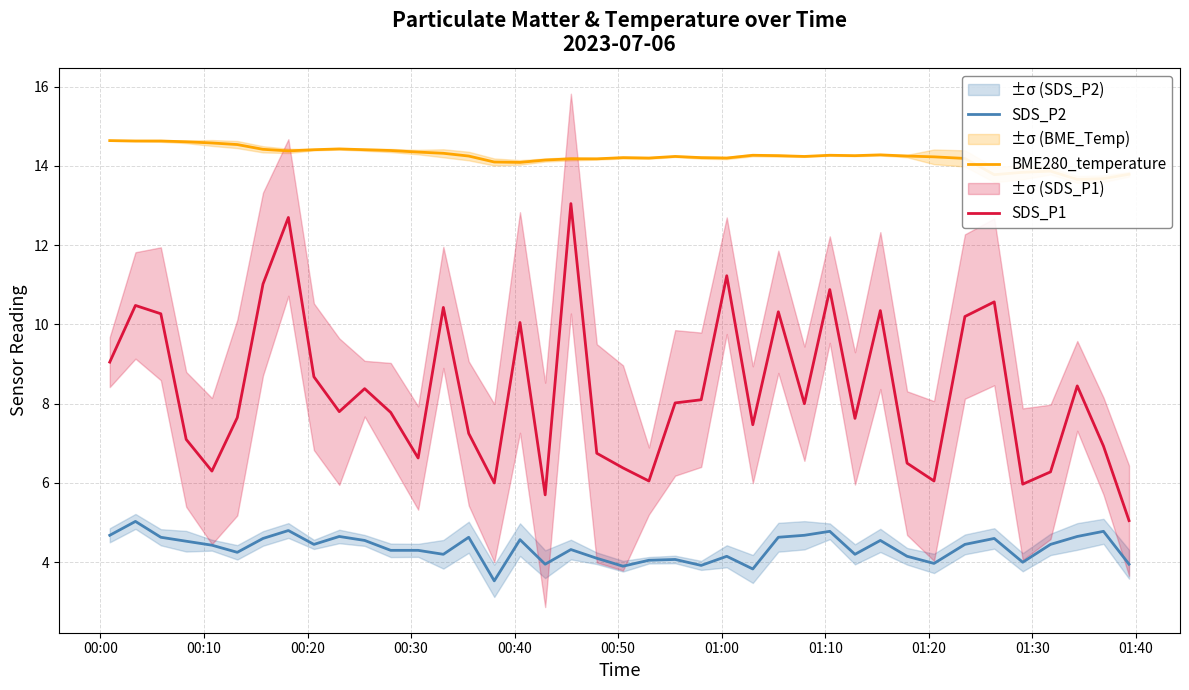

True or false: SDS_P2 and SDS_P1 intersect in this chart.

False